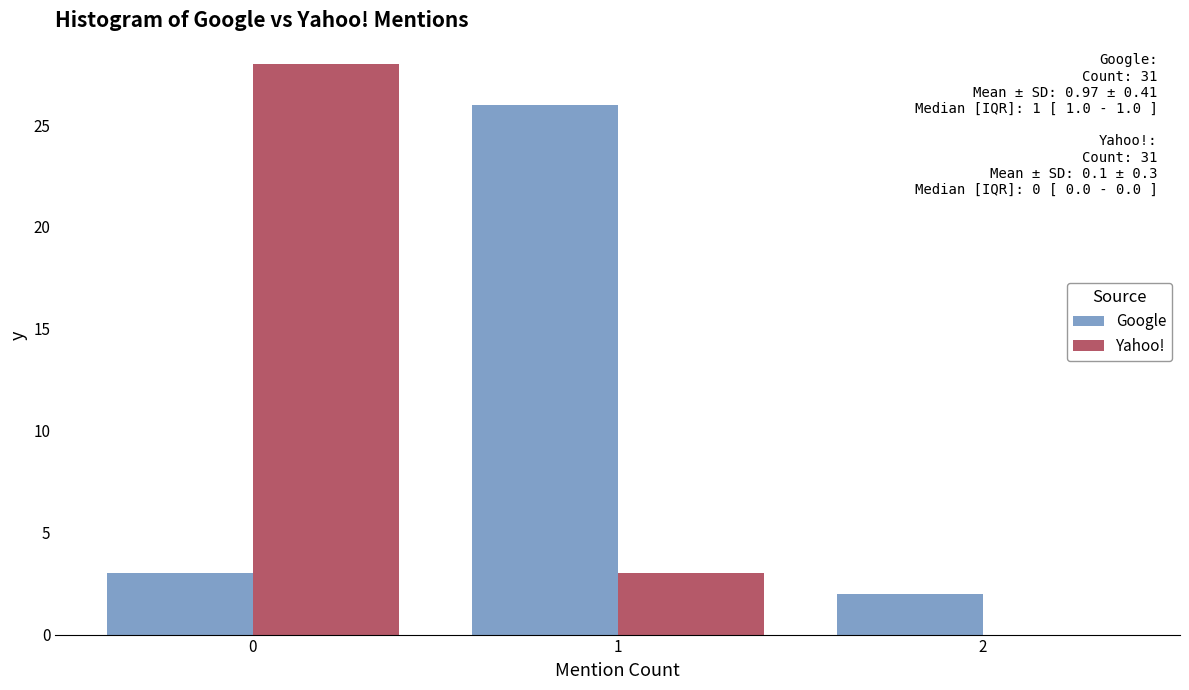

In the Google series, which range on the x-axis has the tallest bar?

0.5 to 1.5